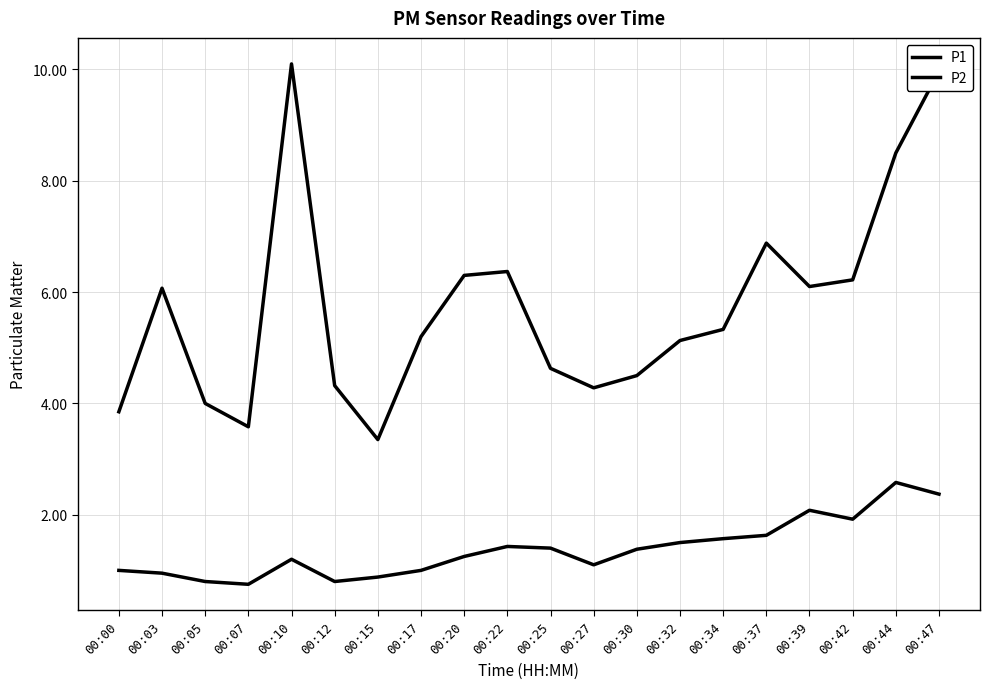

Which series has the largest range (max minus min)?

P1